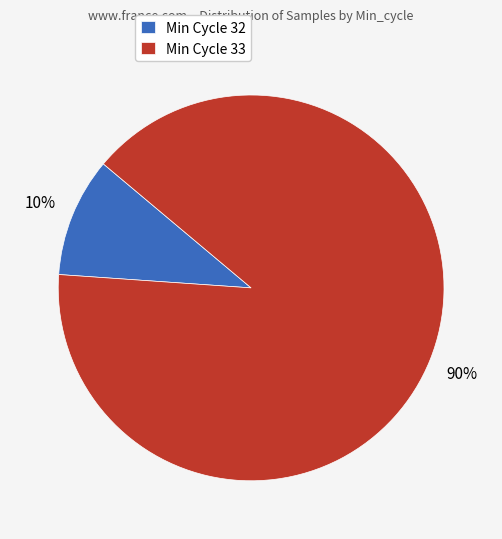

Is the sum of Min Cycle 32 and Min Cycle 33 greater than half?

Yes